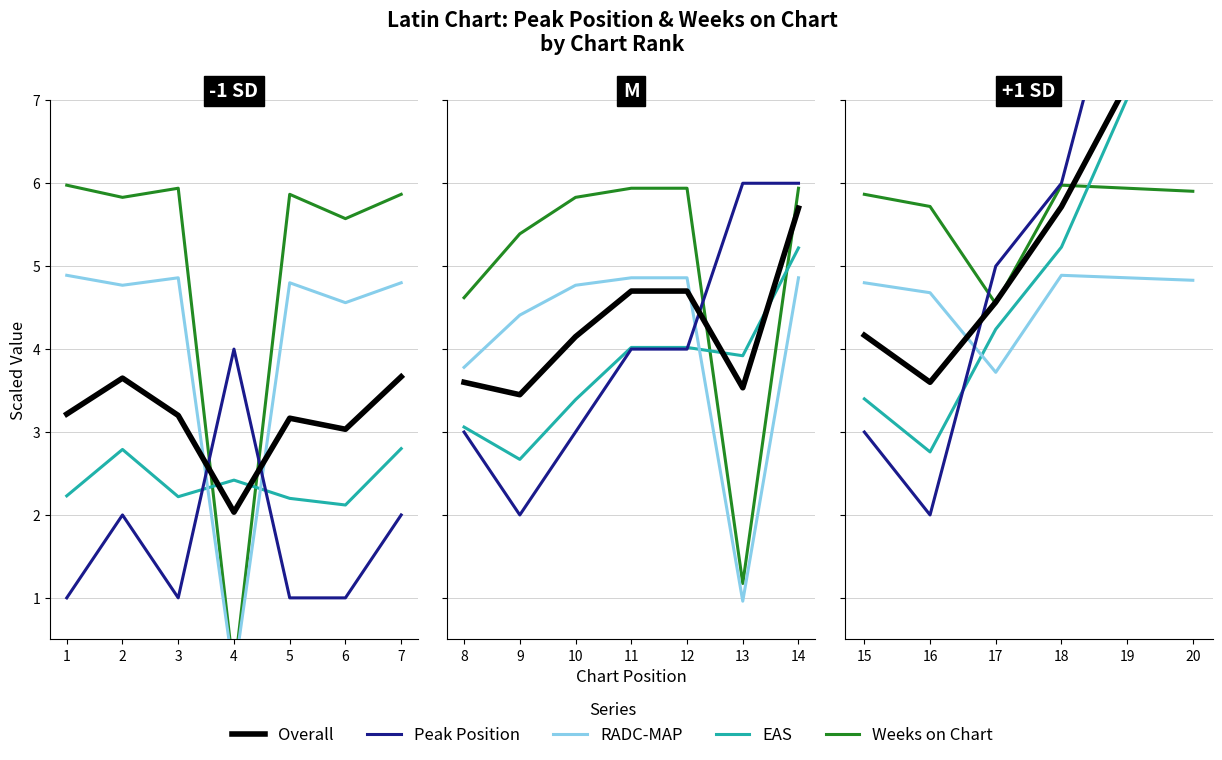

How many lines are shown in the chart?

5